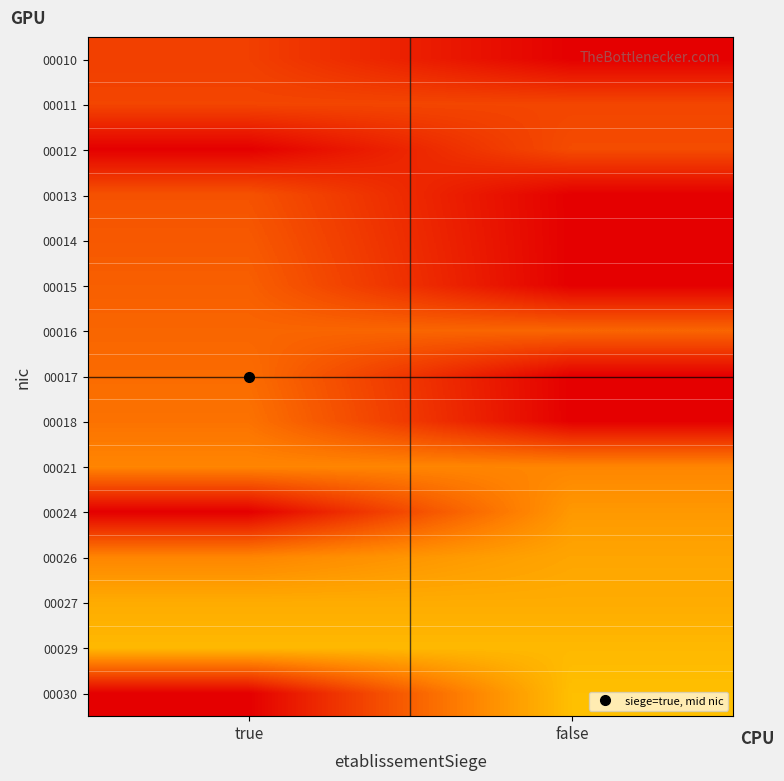

How many categories are shown in the chart?

2